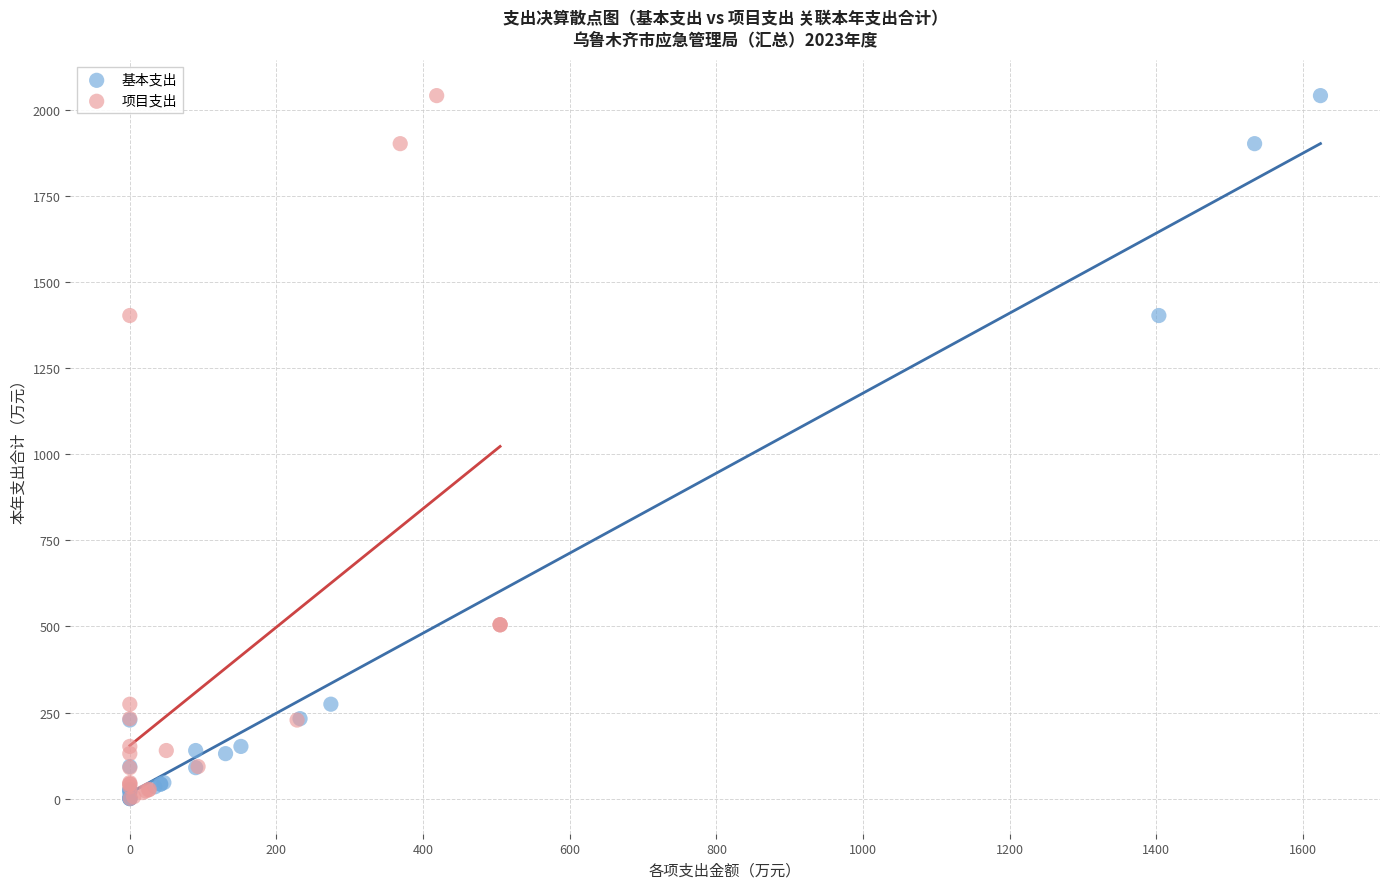

Which series has the largest Y range (max minus min)?

基本支出